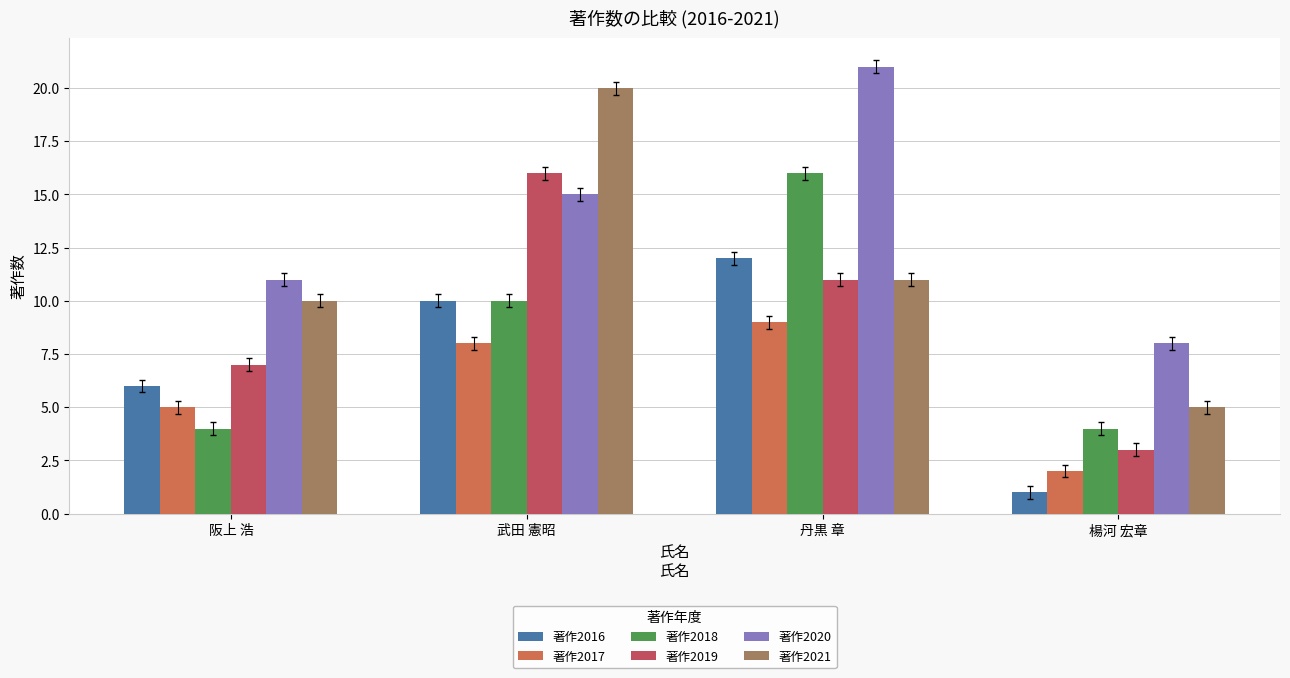

Which category has the highest value in the 著作2021 series?

武田 憲昭